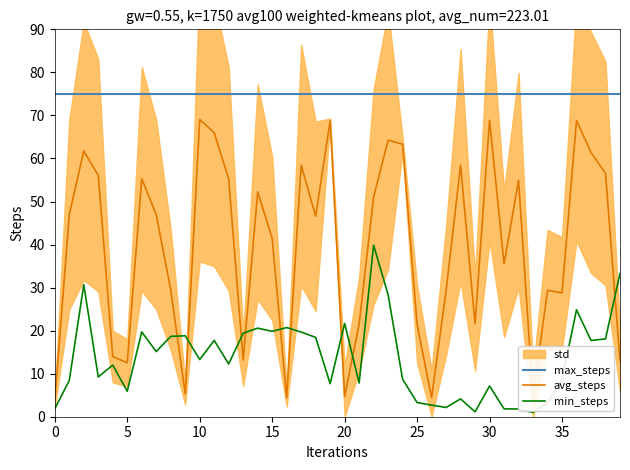

How many lines are shown in the chart?

3